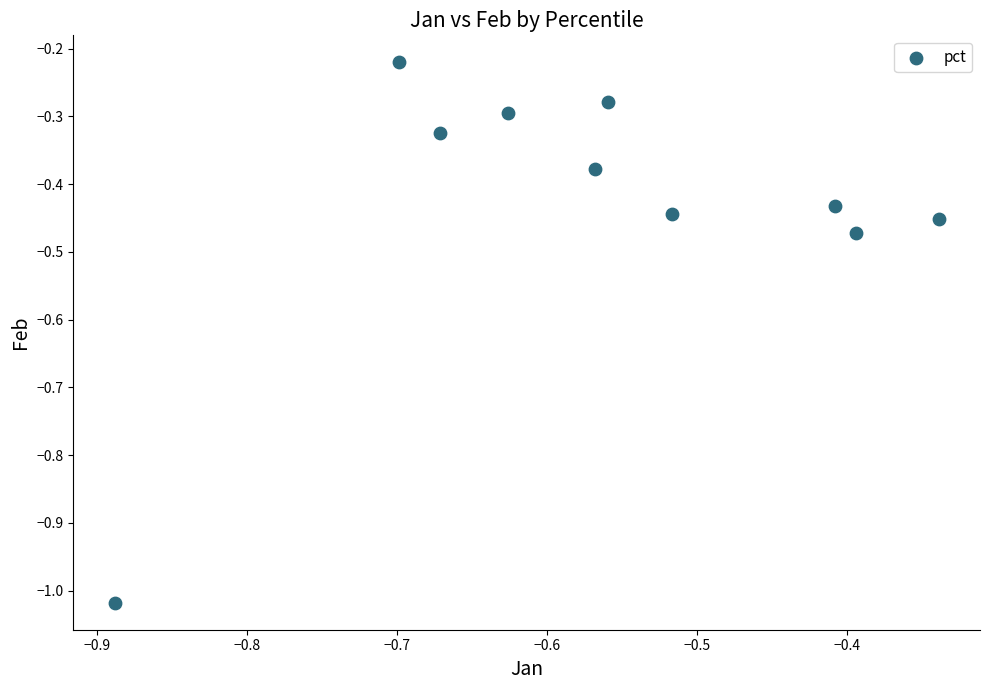

What is the range of X values (max minus min)?

0.5